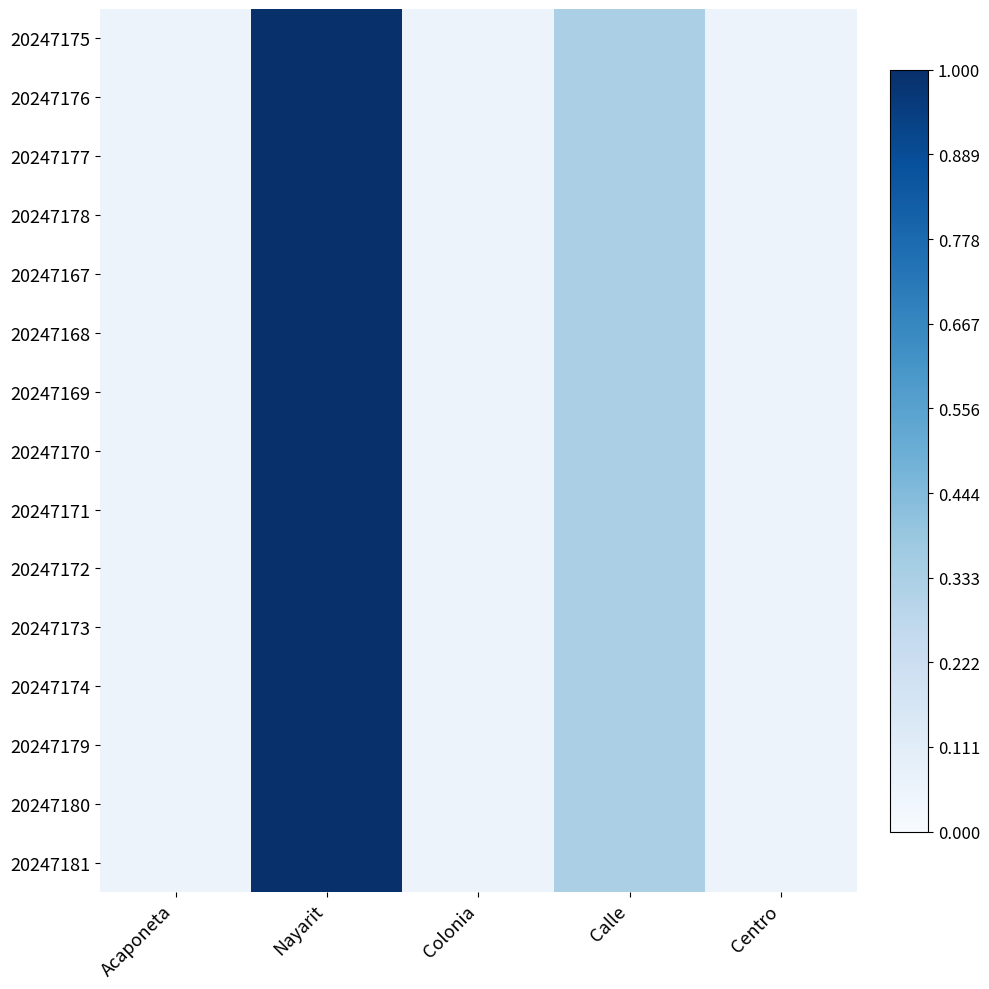

At how many categories does at least one series exceed 0?

5